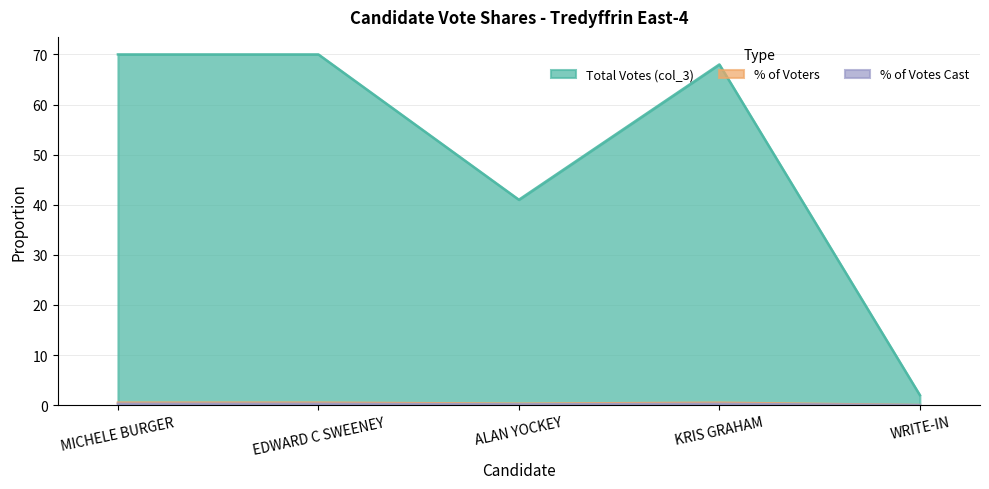

True or false: % of Voters and Total Votes (col_3) intersect in this chart.

False